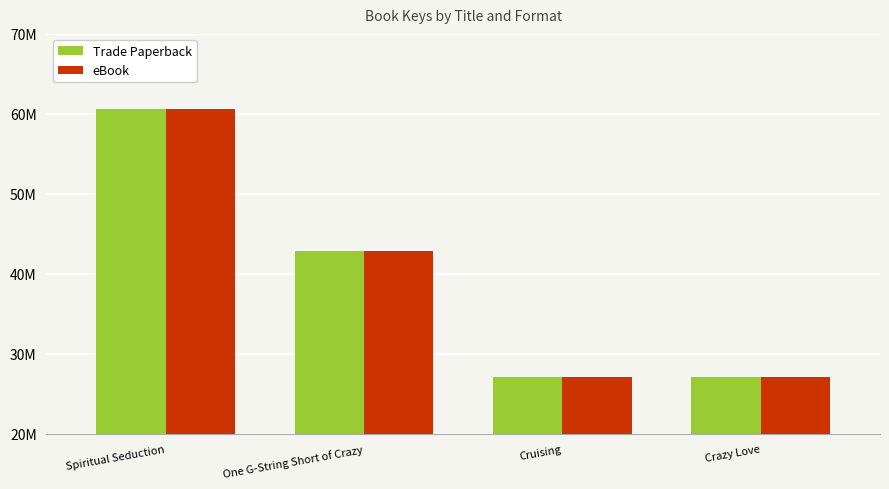

Does the chart contain any negative values?

No